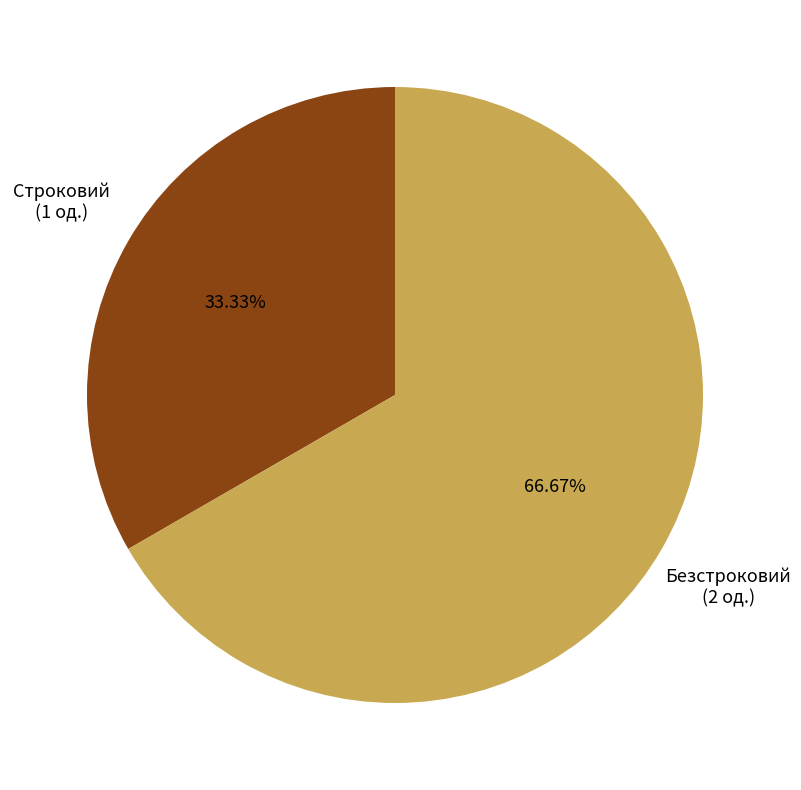

How many segments does this pie chart have?

2